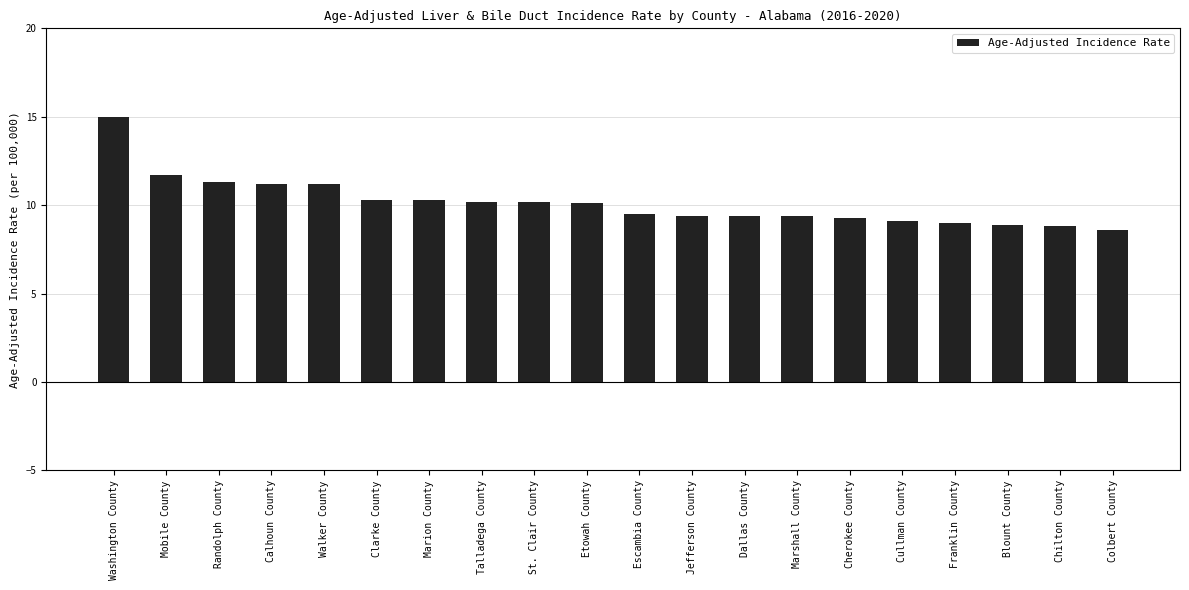

The value at Marshall County is 9.4. True or false?

True